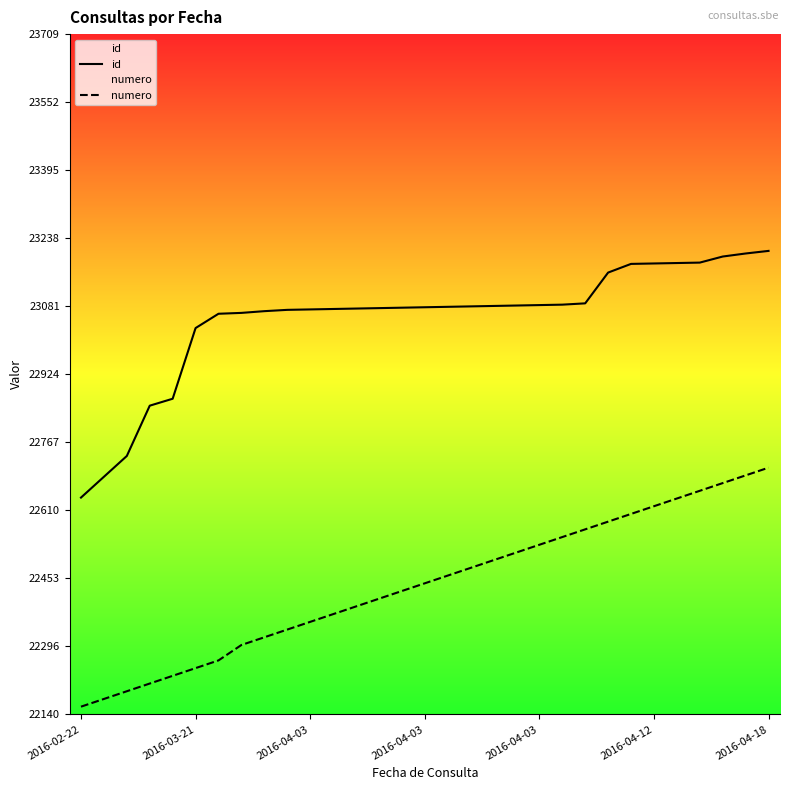

Does the chart display data point markers on the line(s)?

No